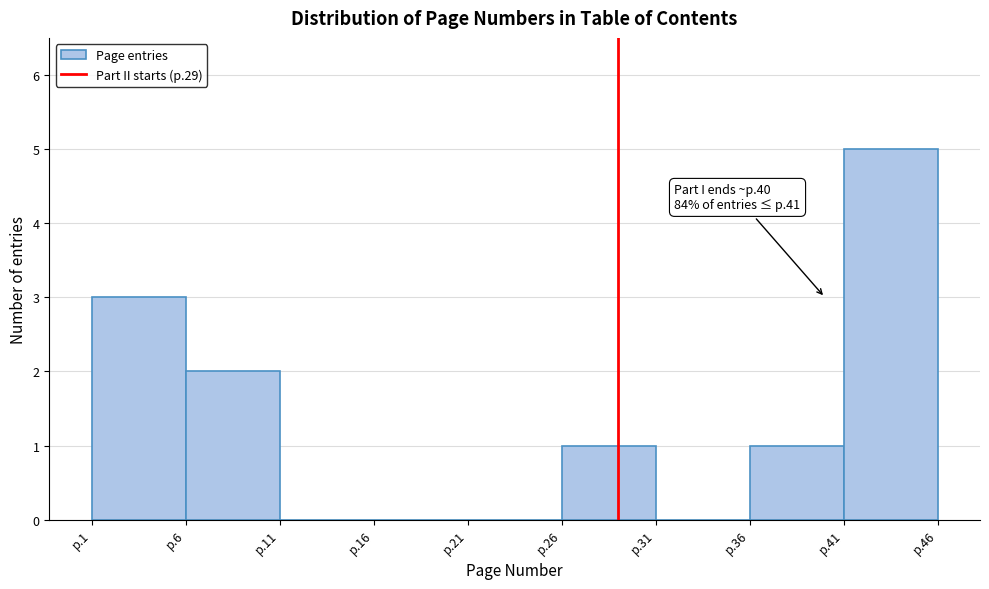

Reading right to left, list all the values displayed in this chart.

p.41=5	p.36=1	p.31=0	p.26=1	p.21=0	p.16=0	p.11=0	p.6=2	p.1=3